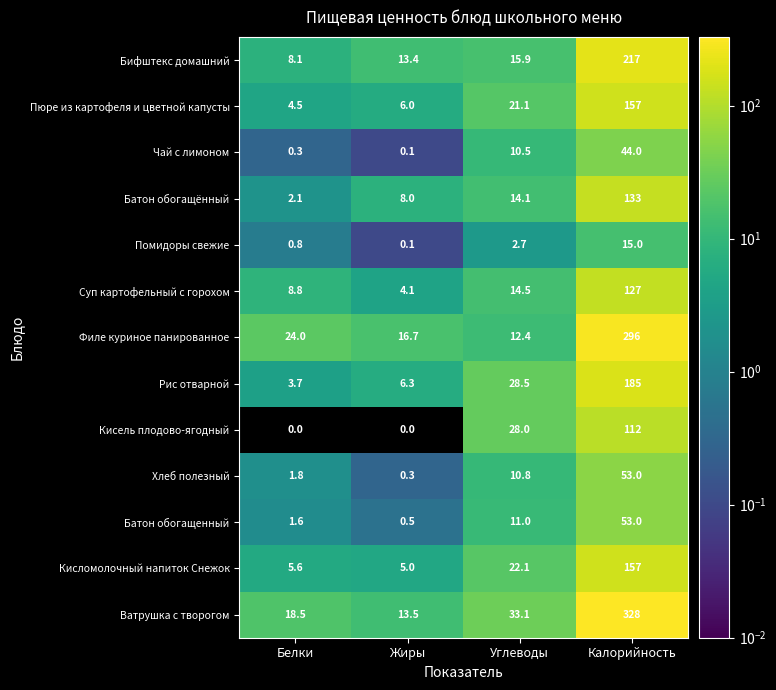

What is the difference between the maximum and minimum values in the Помидоры свежие series?

14.9